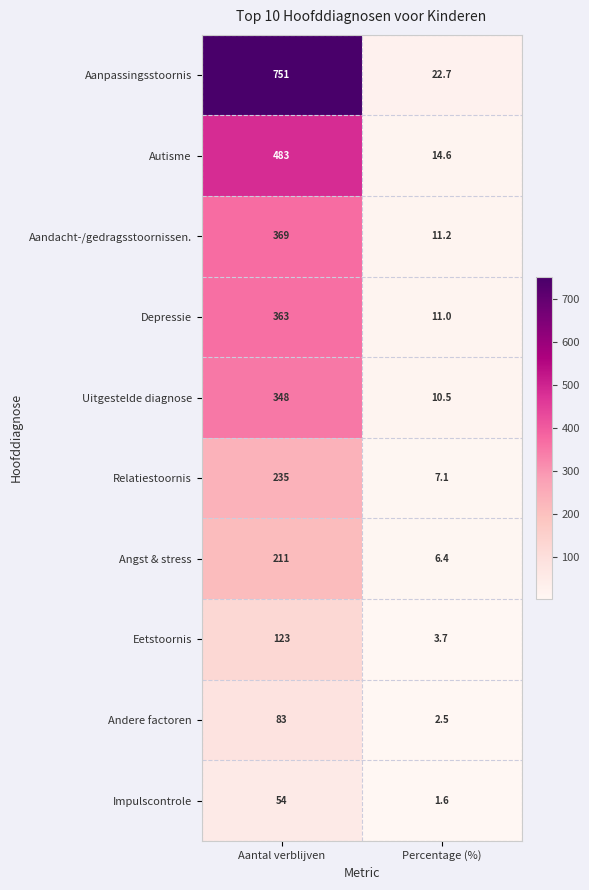

At which category is the sum across all series the highest?

Aantal verblijven